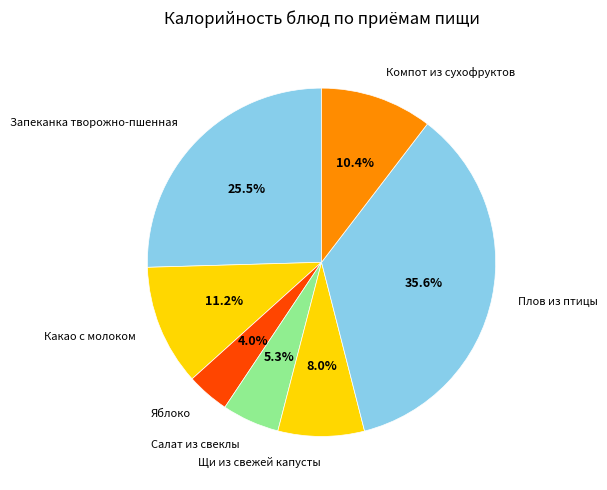

Approximately how many times larger is the value at Какао с молоком compared to Салат из свеклы?

2.1